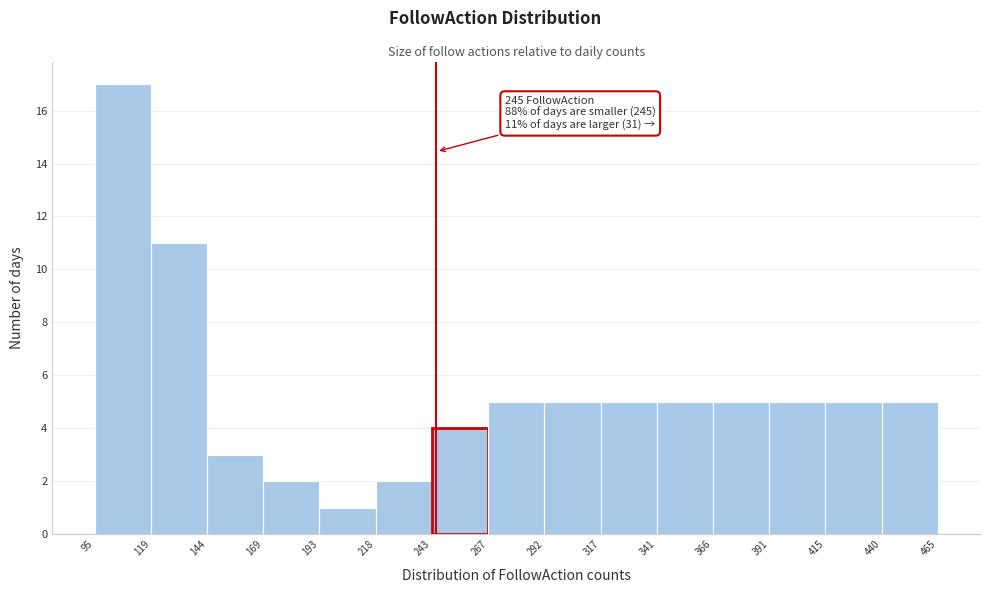

Over which range of the x-axis is the bar tallest?

95 to 119